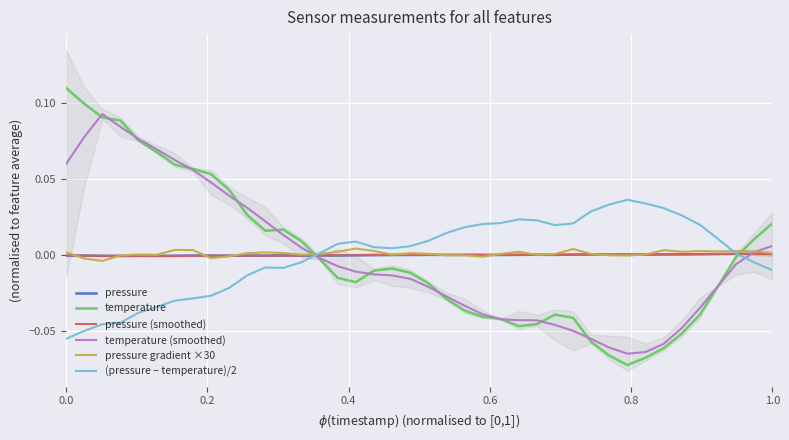

How many data points in temperature are less than 0?

24